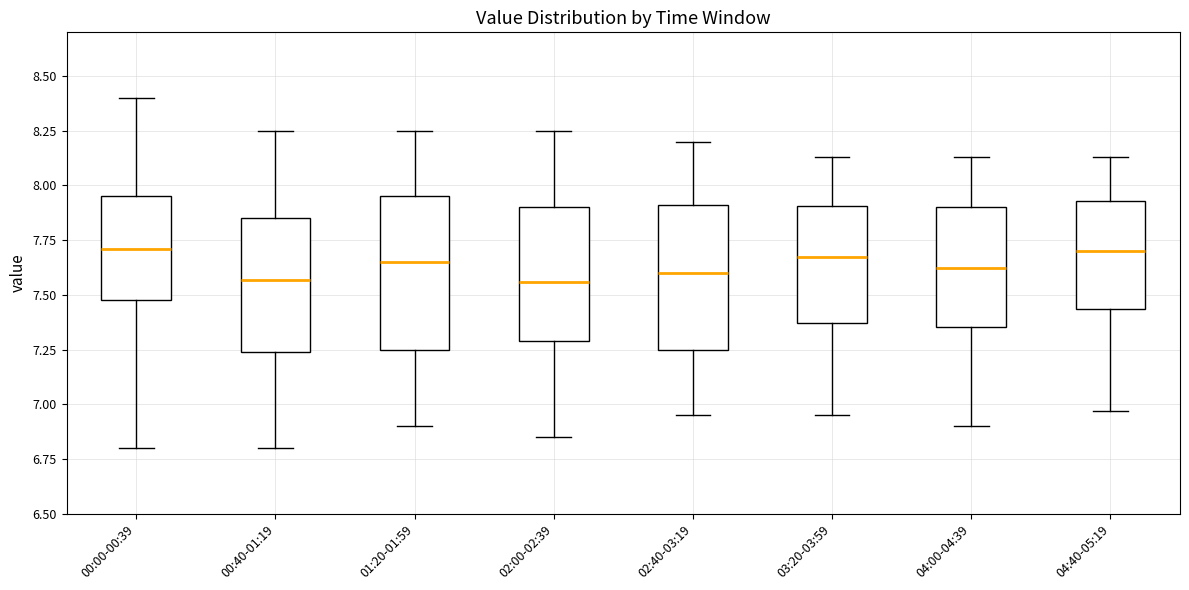

Reading left to right, read every box against the y-axis: the position of its median line, the range the box covers, and the ends of its whiskers. The values are not printed on the chart, so give them approximately, as read against the axis.

00:00-00:39: median 7.70, box 7.50 to 7.95, whiskers 6.80 to 8.40
00:40-01:19: median 7.55, box 7.25 to 7.85, whiskers 6.80 to 8.25
01:20-01:59: median 7.65, box 7.25 to 7.95, whiskers 6.90 to 8.25
02:00-02:39: median 7.55, box 7.30 to 7.90, whiskers 6.85 to 8.25
02:40-03:19: median 7.60, box 7.25 to 7.90, whiskers 6.95 to 8.20
03:20-03:59: median 7.70, box 7.35 to 7.90, whiskers 6.95 to 8.15
04:00-04:39: median 7.65, box 7.35 to 7.90, whiskers 6.90 to 8.15
04:40-05:19: median 7.70, box 7.45 to 7.95, whiskers 6.95 to 8.15